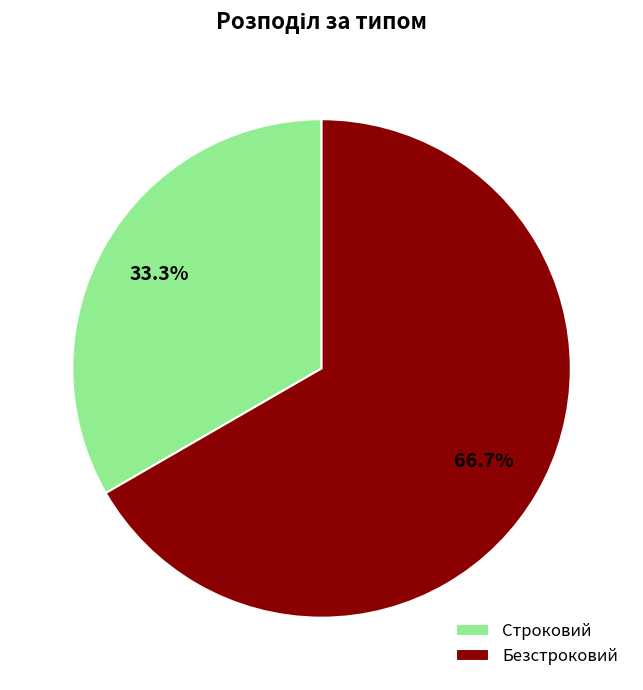

Does Строковий represent more than half of the total?

No